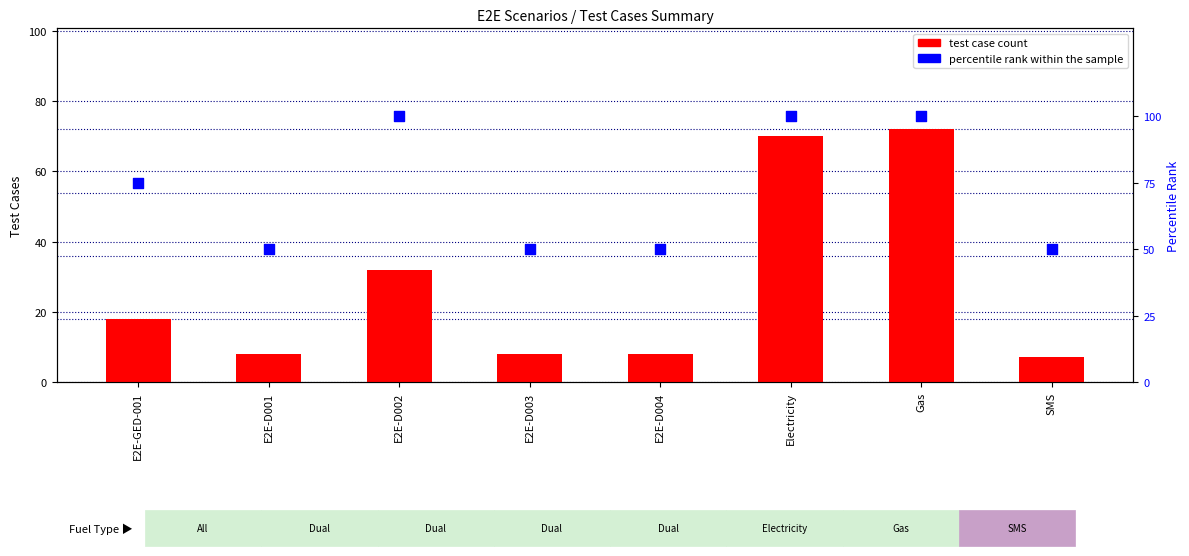

At which category is the sum across all series the highest?

Gas